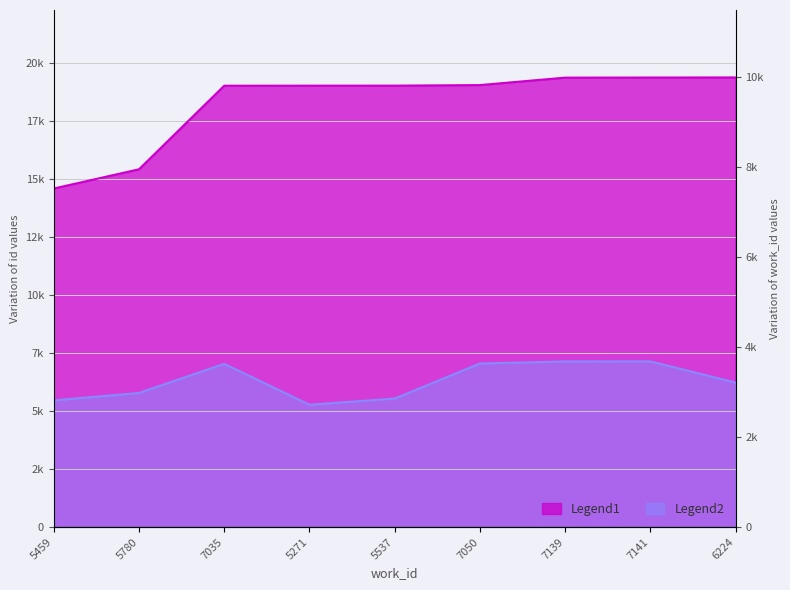

What is the difference between the maximum and minimum values in the Legend1 series?

4790